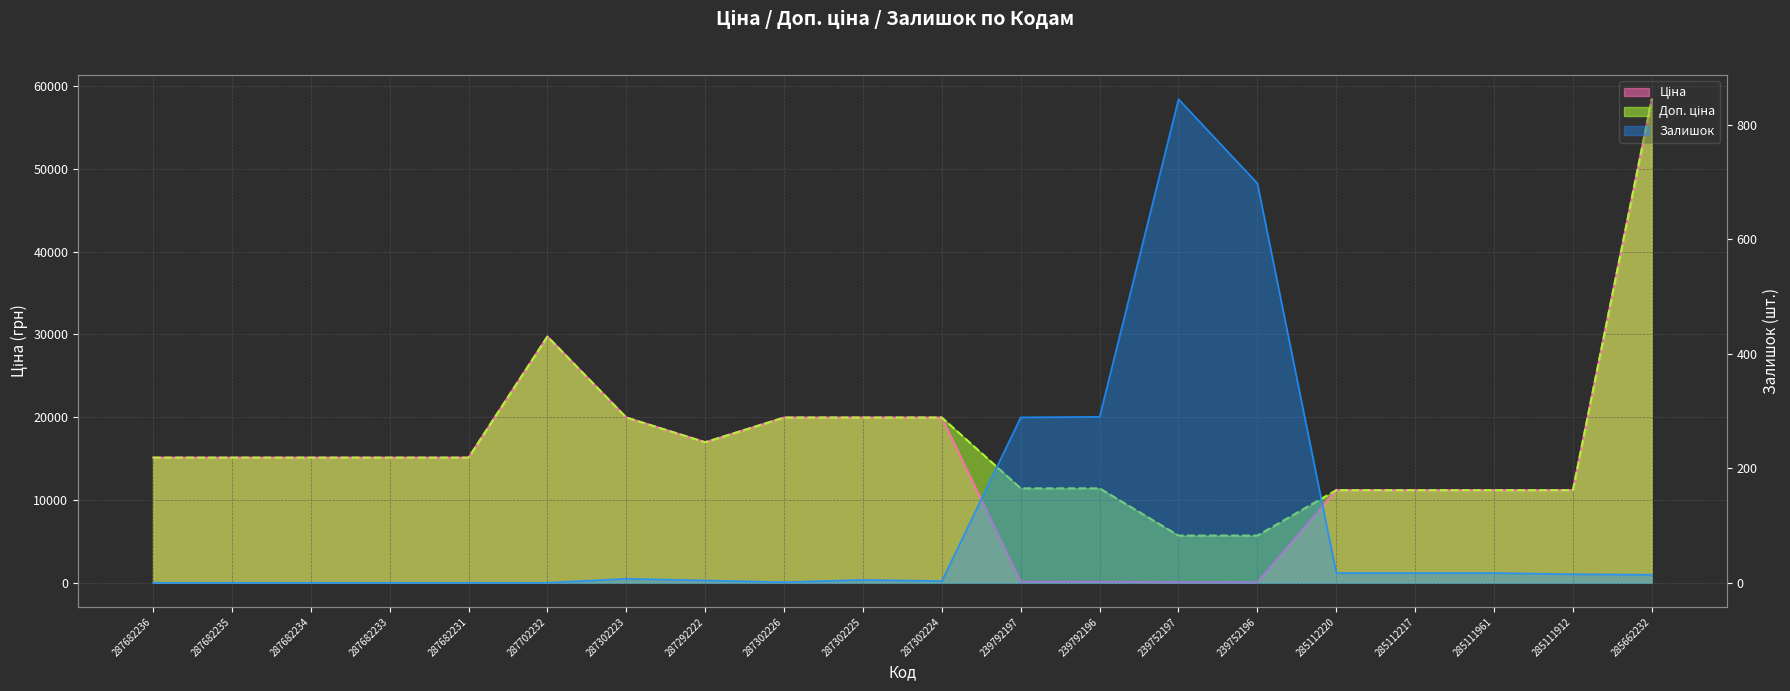

Is it true that Доп. ціна equals 20521.9 at 239792197?

False